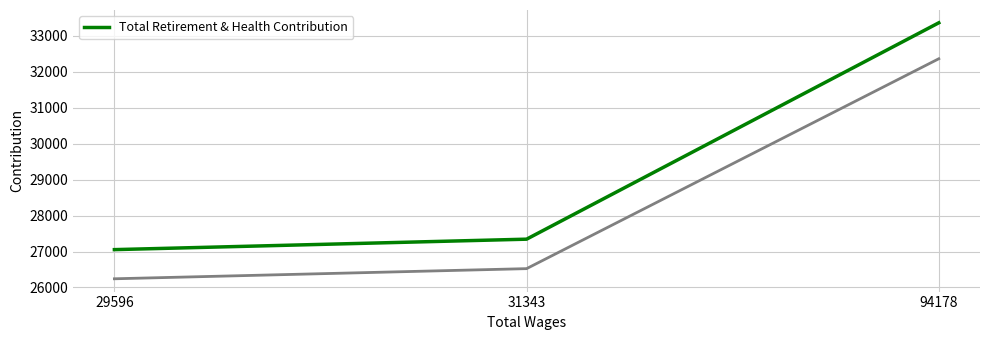

What is the change in value from 31343 to 94178?

+6023